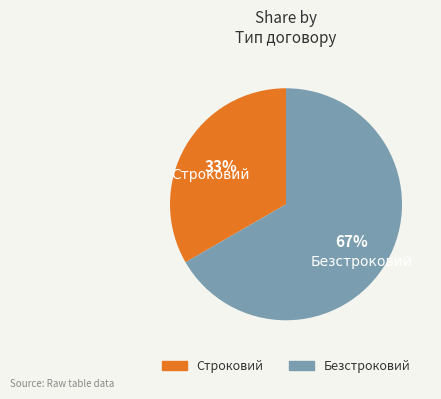

Does any single category account for the majority?

Yes